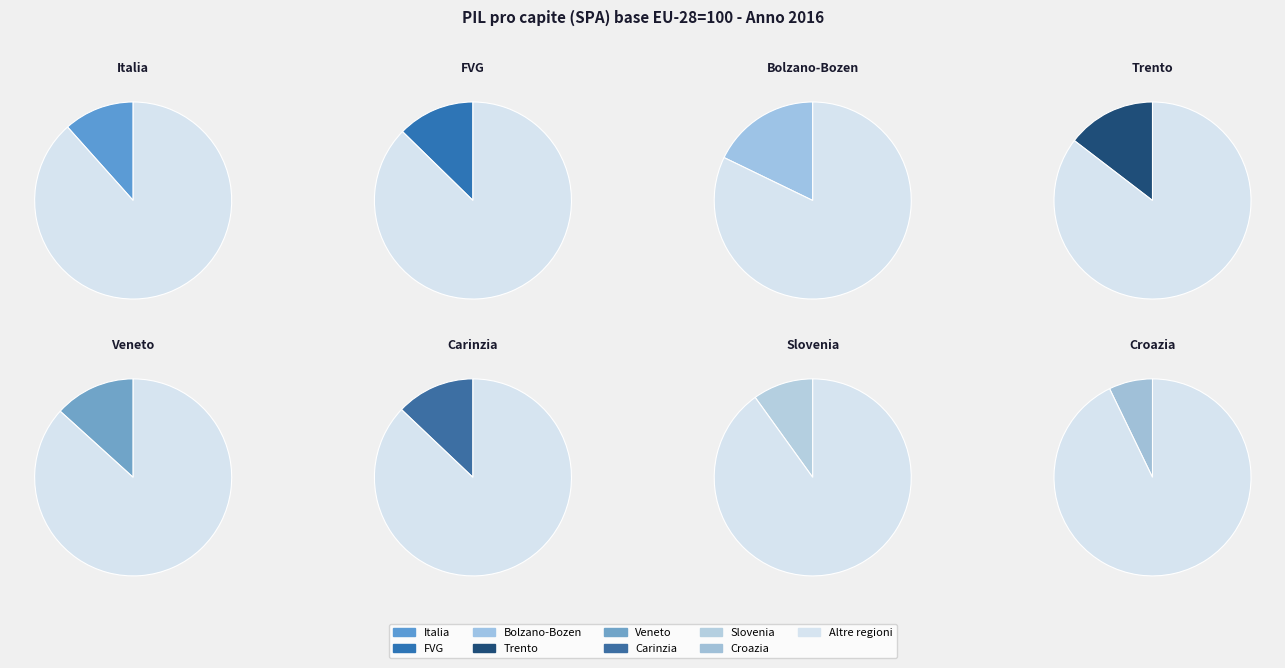

Rank the categories by value from lowest to highest.

Croazia, Slovenia, Italia, FVG, Carinzia, Veneto, Trento, Bolzano-Bozen